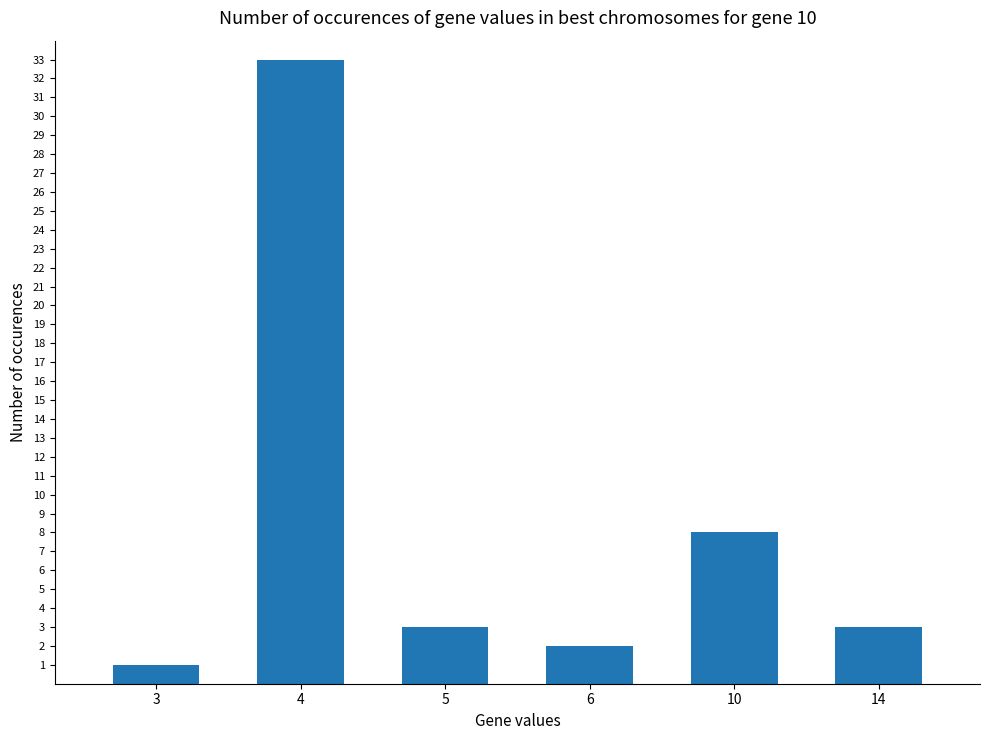

What is the change in value from 4 to 5?

-30